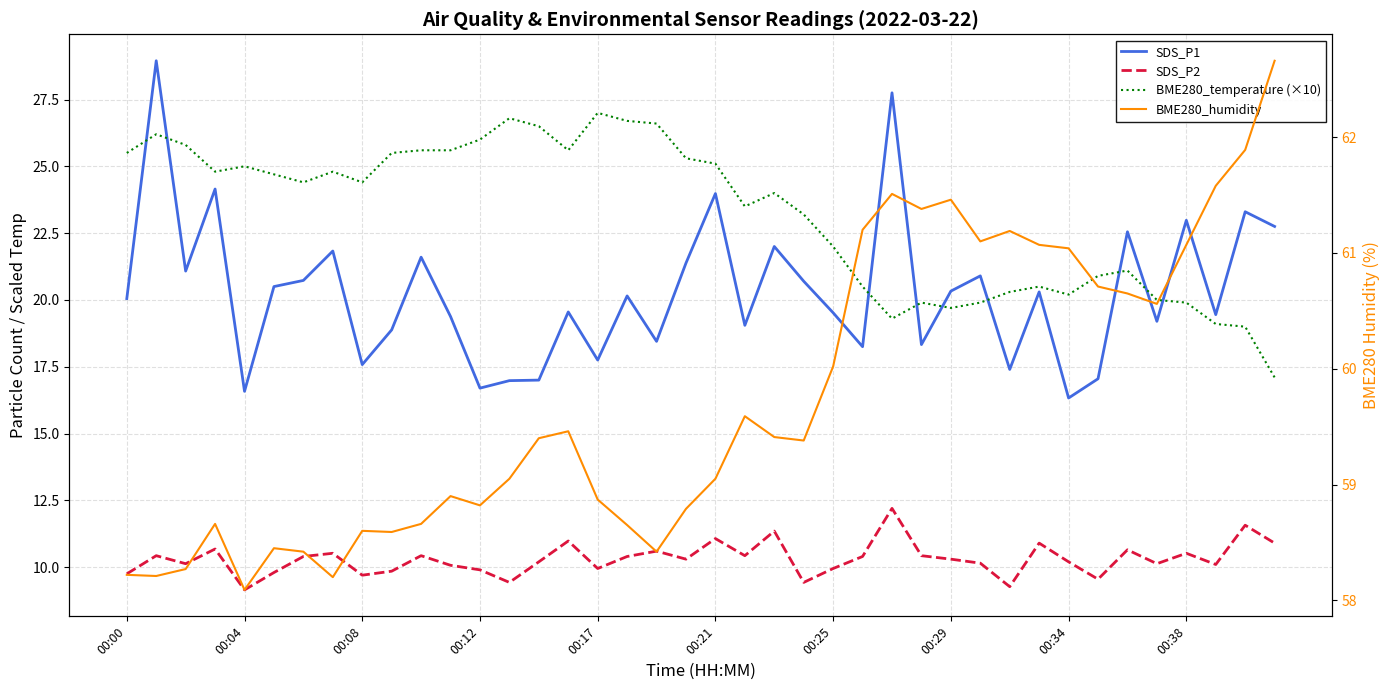

How many lines are shown in the chart?

4